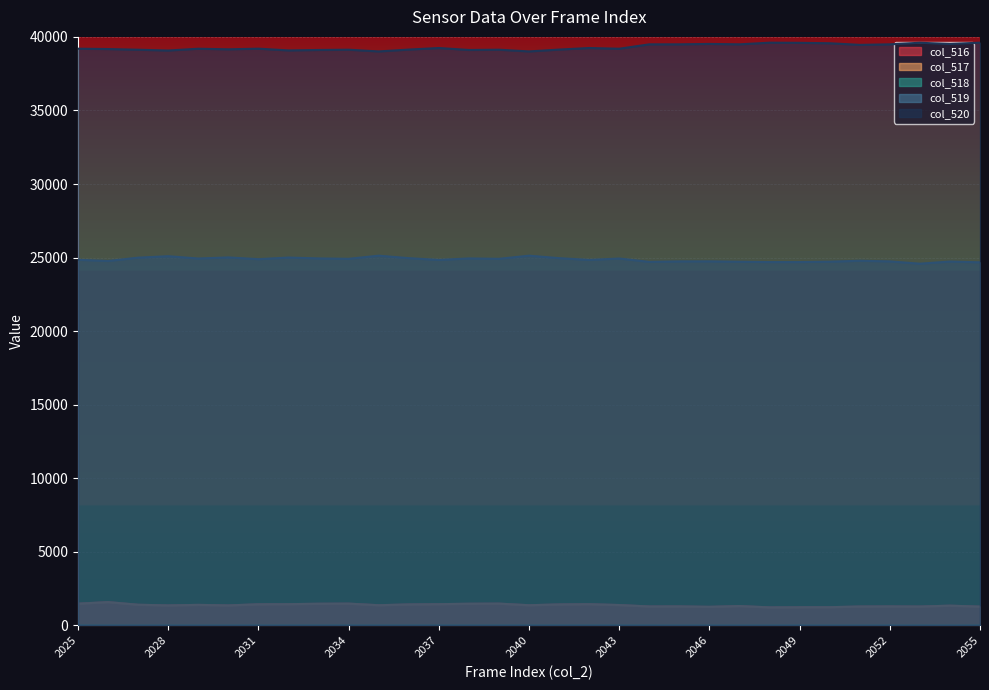

What is the value of the col_518 point at the 11th from the left?

1